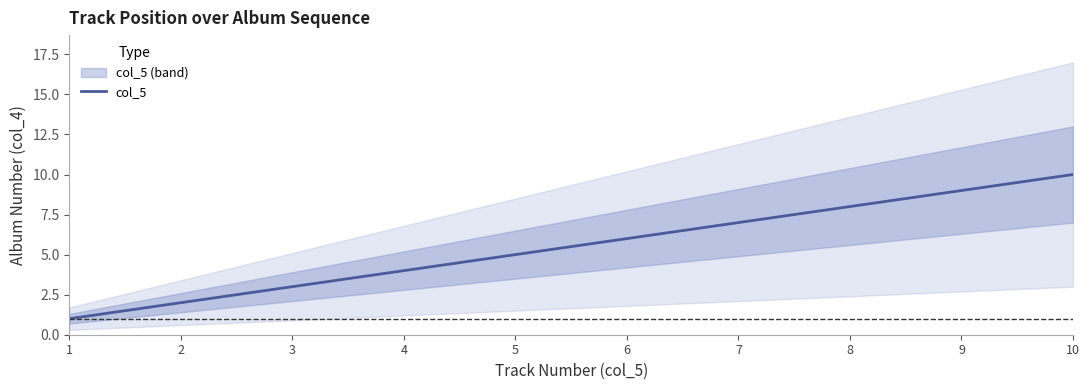

Between 10 and 5, which is larger?

10